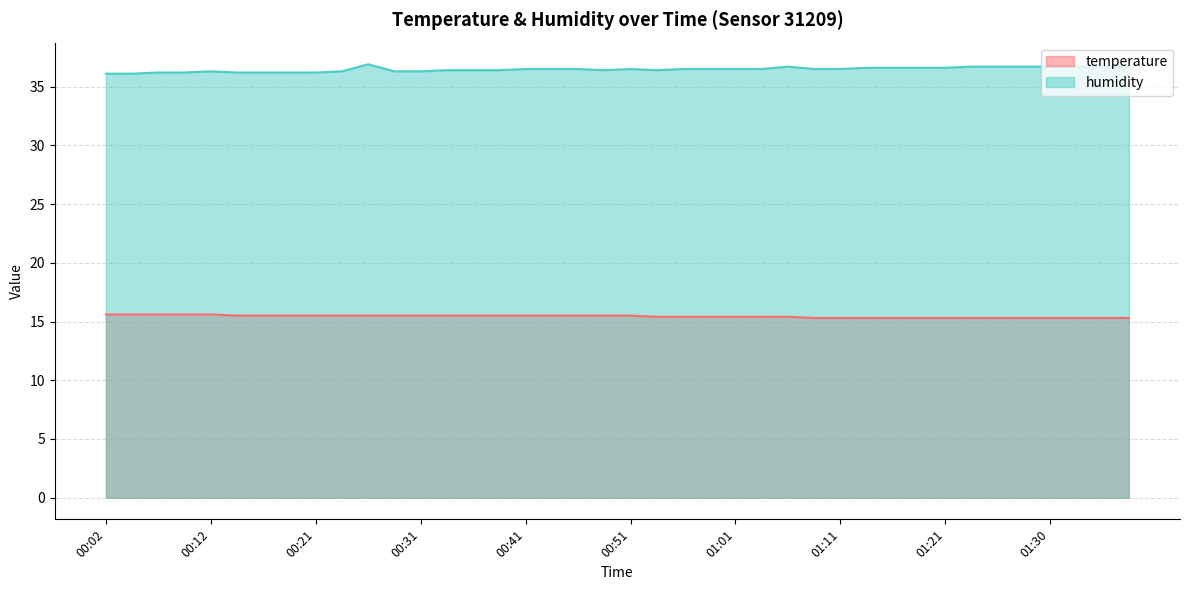

Reading left to right, list all the values displayed in this chart.

temperature: 00:02=15.6	00:04=15.6	00:07=15.6	00:09=15.6	00:12=15.6	00:14=15.5	00:17=15.5	00:19=15.5	00:21=15.5	00:24=15.5	00:26=15.5	00:29=15.5	00:31=15.5	00:34=15.5	00:36=15.5	00:39=15.5	00:41=15.5	00:44=15.5	00:46=15.5	00:49=15.5	00:51=15.5	00:53=15.4	00:56=15.4	00:58=15.4	01:01=15.4	01:03=15.4	01:06=15.4	01:08=15.3	01:11=15.3	01:13=15.3	01:16=15.3	01:18=15.3	01:21=15.3	01:23=15.3	01:26=15.3	01:28=15.3	01:30=15.3	01:33=15.3	01:35=15.3	01:38=15.3
humidity: 00:02=36.1	00:04=36.1	00:07=36.2	00:09=36.2	00:12=36.3	00:14=36.2	00:17=36.2	00:19=36.2	00:21=36.2	00:24=36.3	00:26=36.9	00:29=36.3	00:31=36.3	00:34=36.4	00:36=36.4	00:39=36.4	00:41=36.5	00:44=36.5	00:46=36.5	00:49=36.4	00:51=36.5	00:53=36.4	00:56=36.5	00:58=36.5	01:01=36.5	01:03=36.5	01:06=36.7	01:08=36.5	01:11=36.5	01:13=36.6	01:16=36.6	01:18=36.6	01:21=36.6	01:23=36.7	01:26=36.7	01:28=36.7	01:30=36.7	01:33=36.7	01:35=36.7	01:38=36.7